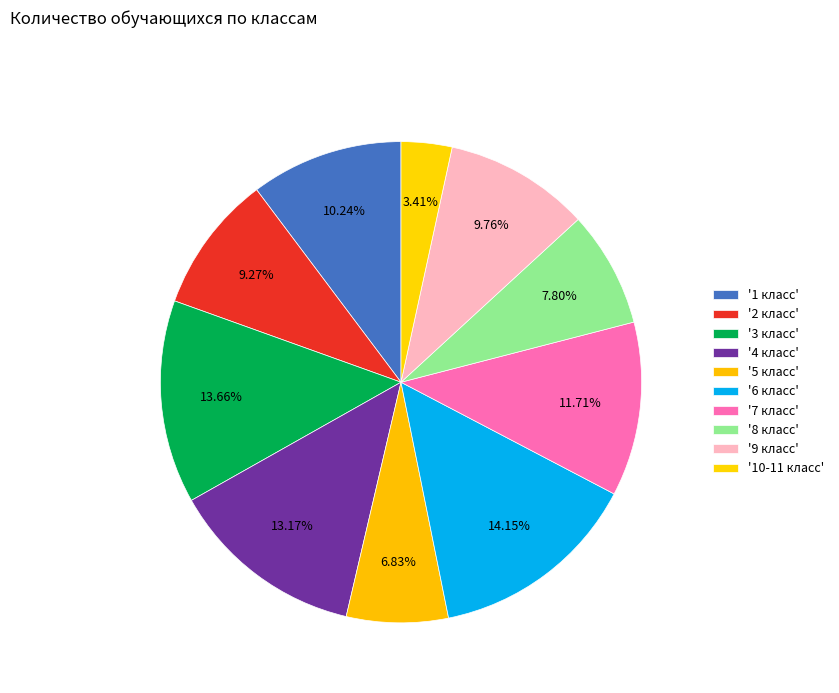

How many slices are in this pie chart?

10